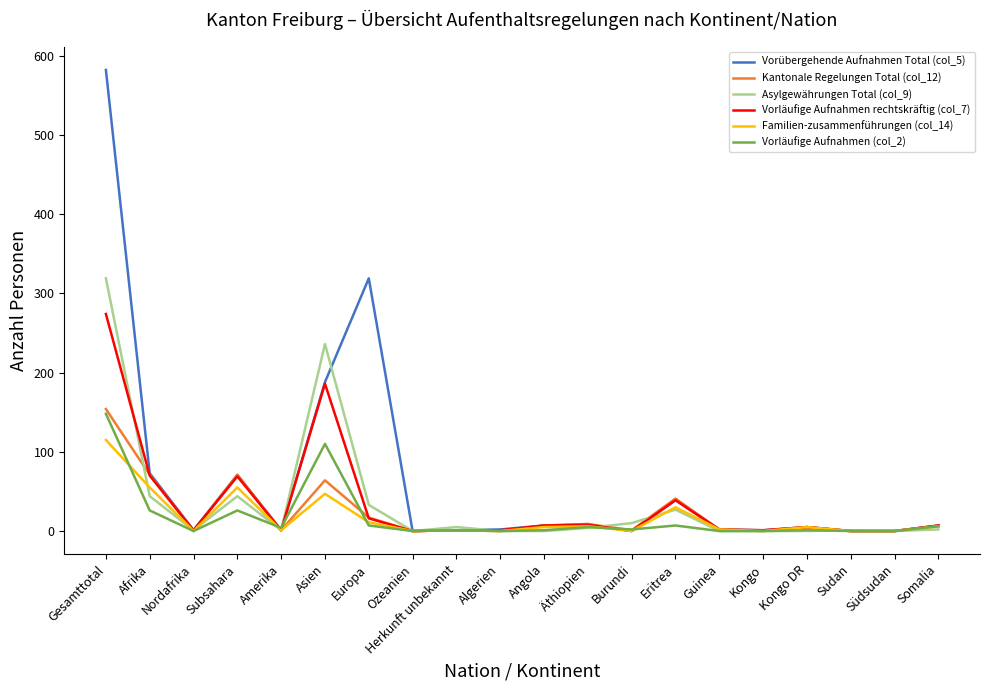

Where is the first local minimum for Vorübergehende Aufnahmen Total (col_5)?

Nordafrika